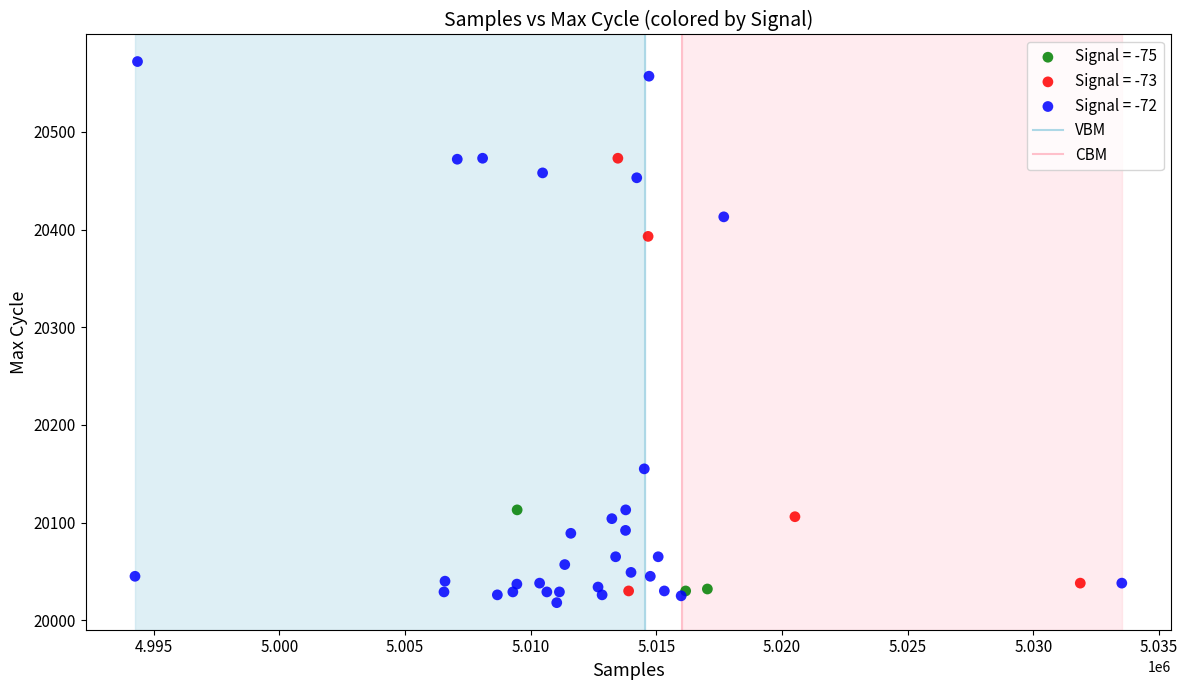

Which series has the widest spread of Y values?

Signal = -72